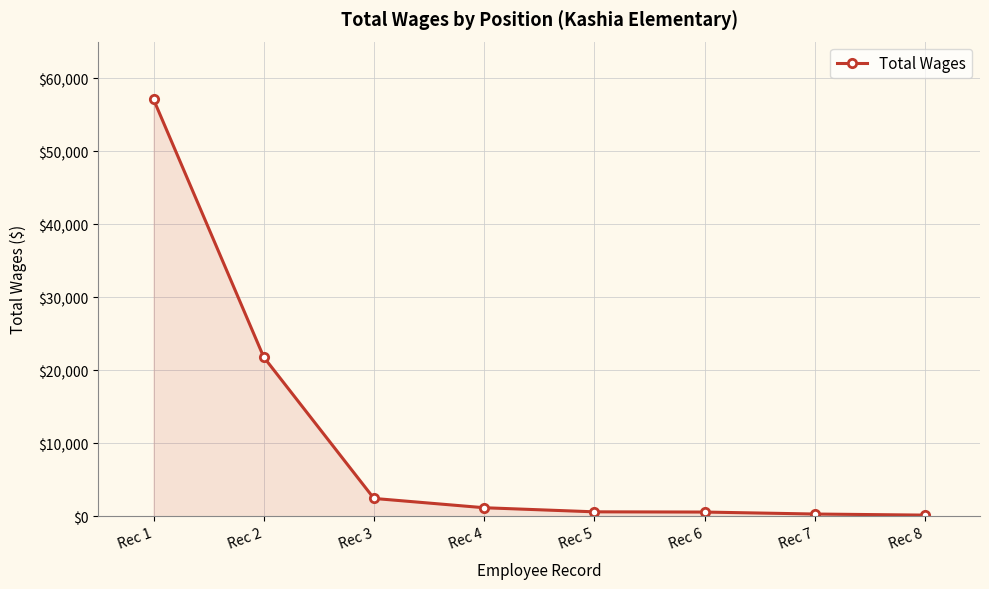

What is the maximum value shown in the chart?

57096